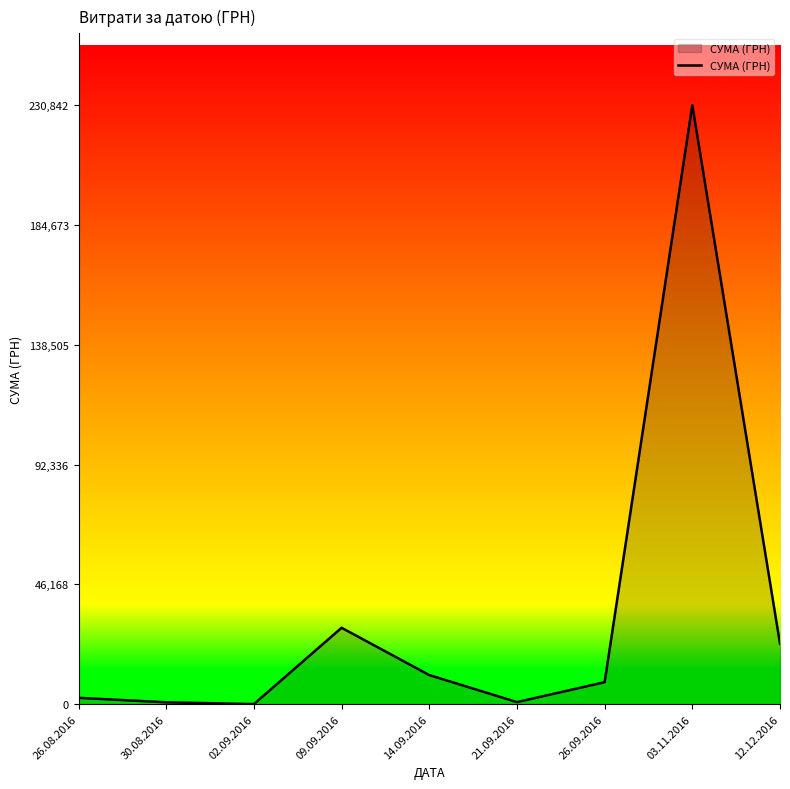

True or false: the data shows 2442.2 at 26.08.2016.

True